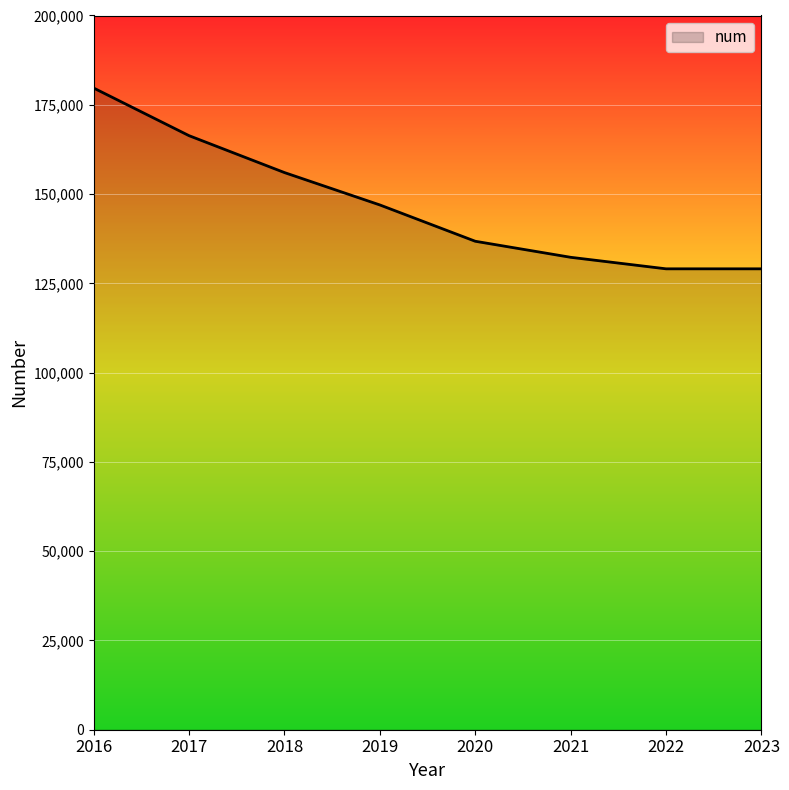

What is the difference between the second highest and second lowest values?

37286